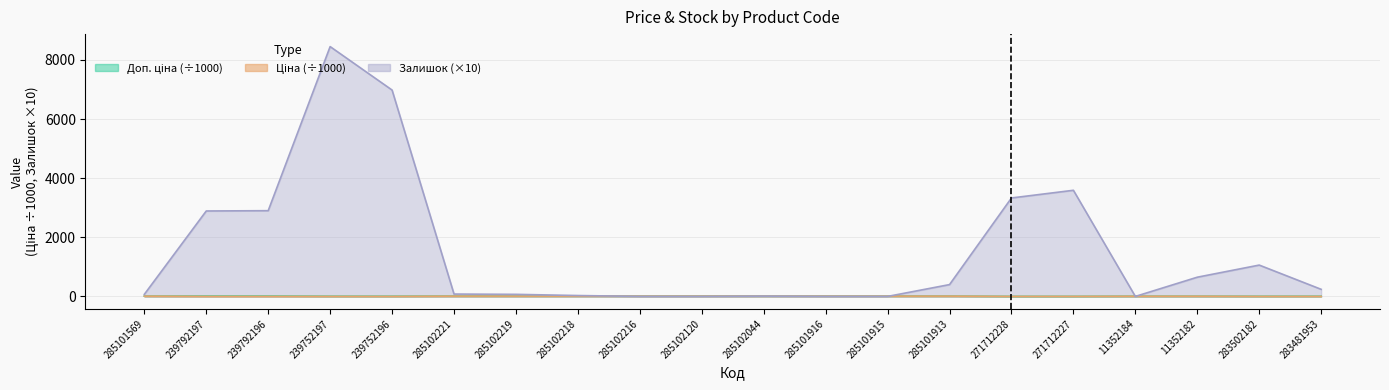

True or false: Ціна and Залишок cross at least once.

True